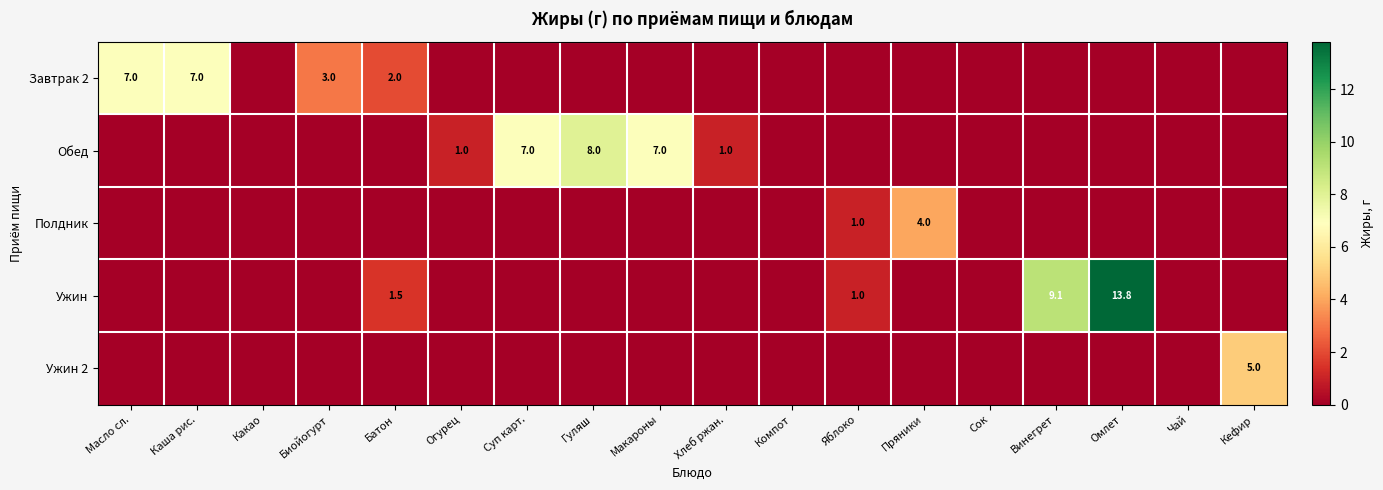

Is it true that Завтрак 2 equals 7.0 at Каша рис.?

True